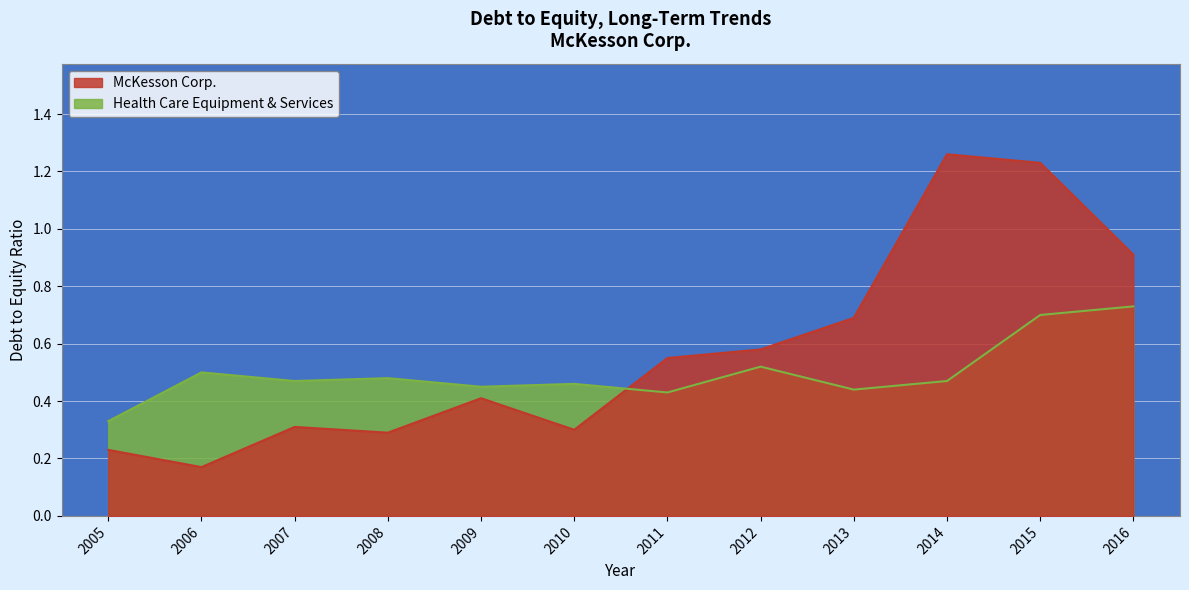

Is it true that McKesson Corp. equals 0.1 at 2005?

False